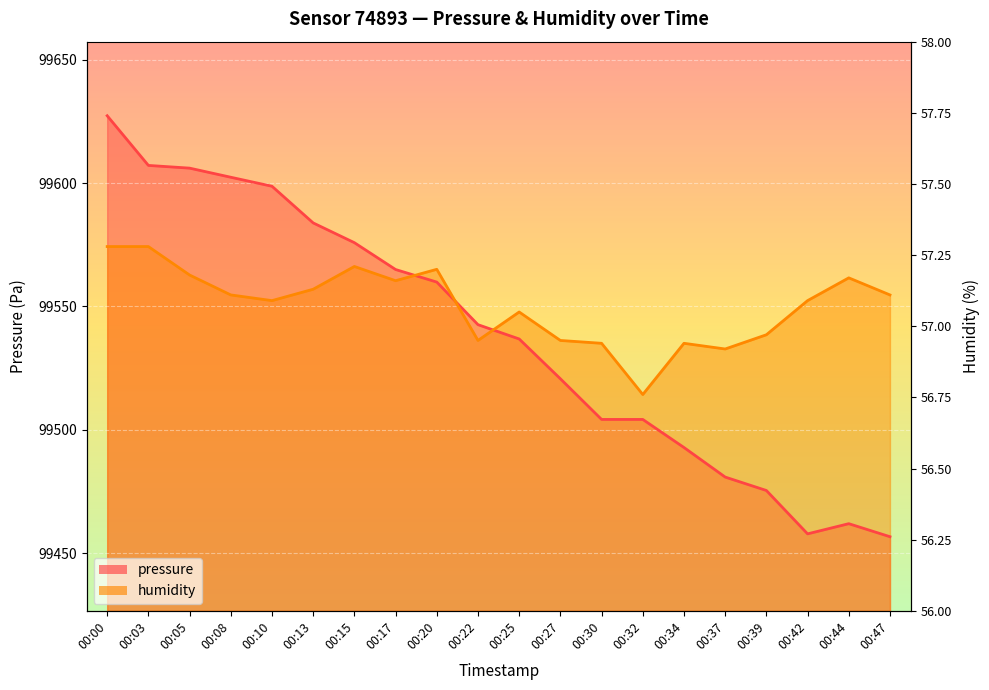

What is the difference between the highest and lowest values at 00:25?

10.9